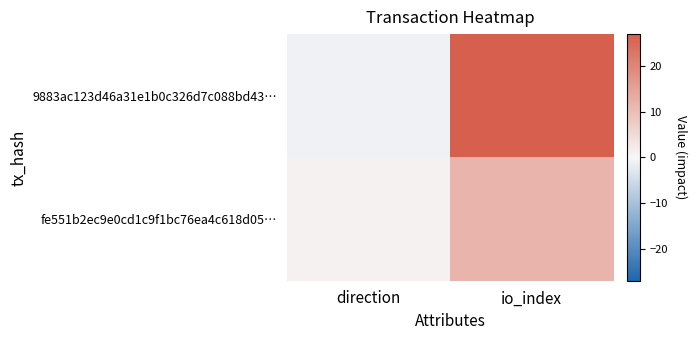

Rank the series by their average value, from highest to lowest.

9883ac123d46a31e1b0c326d7c088bd43…, fe551b2ec9e0cd1c9f1bc76ea4c618d05…